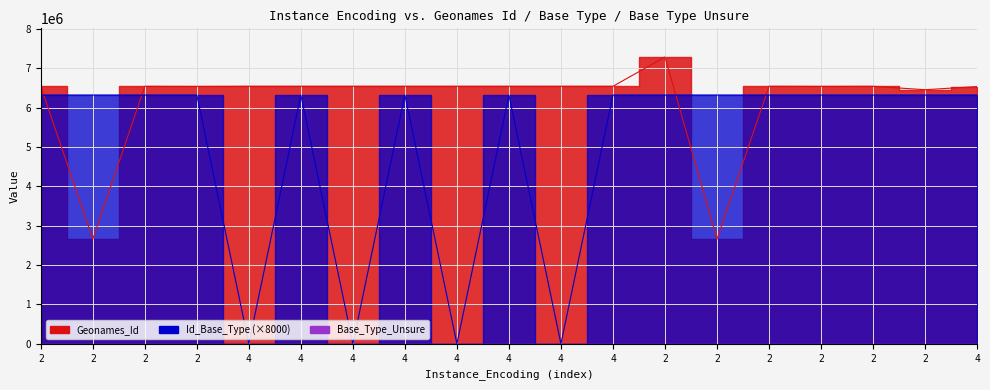

Rank the series by their maximum value, from lowest to highest.

Id_Base_Type, Geonames_Id